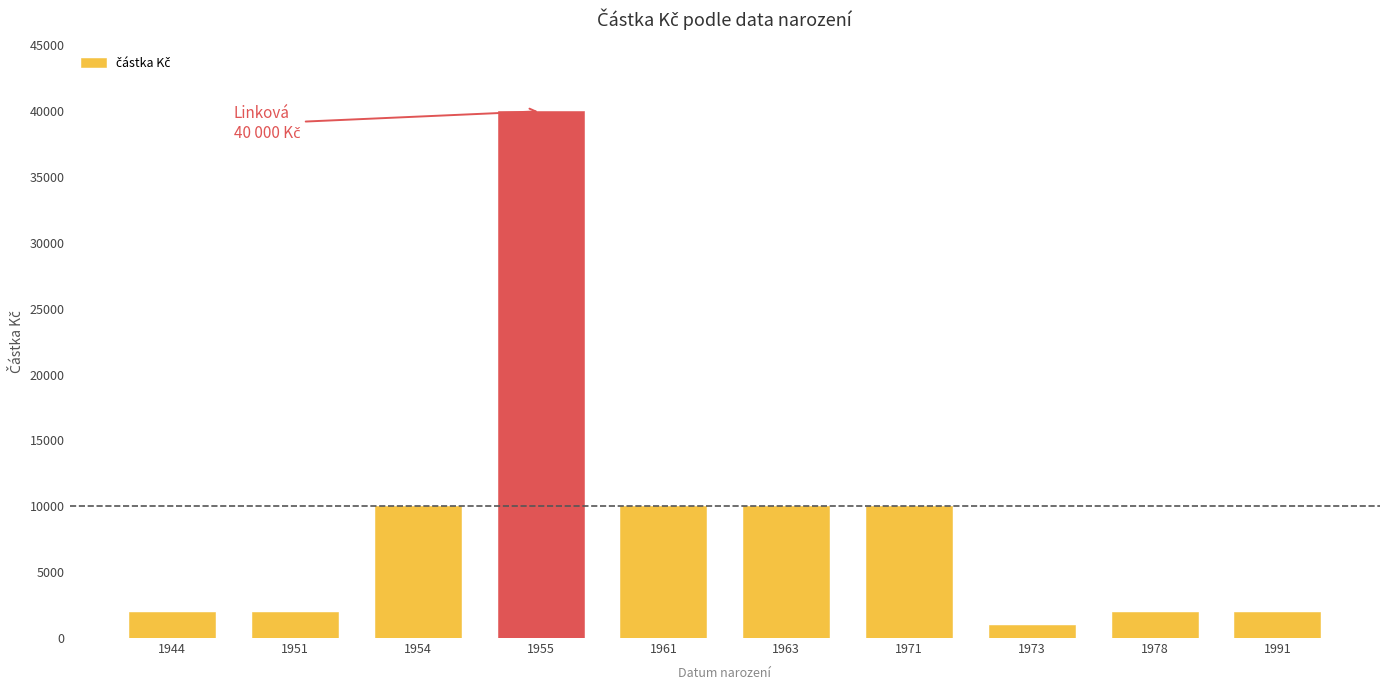

What is the difference between the values at 1991 and 1973?

1000